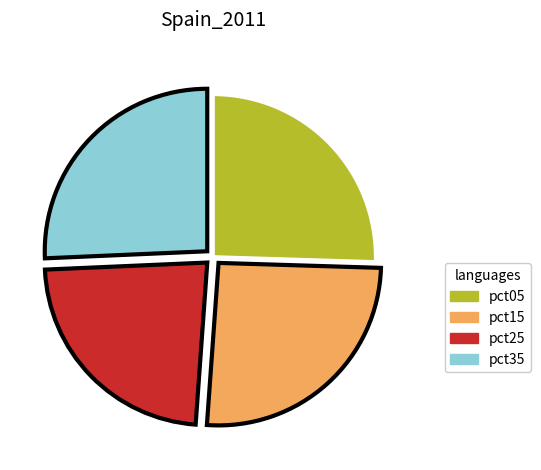

Is the sum of pct35 and pct15 greater than half?

Yes